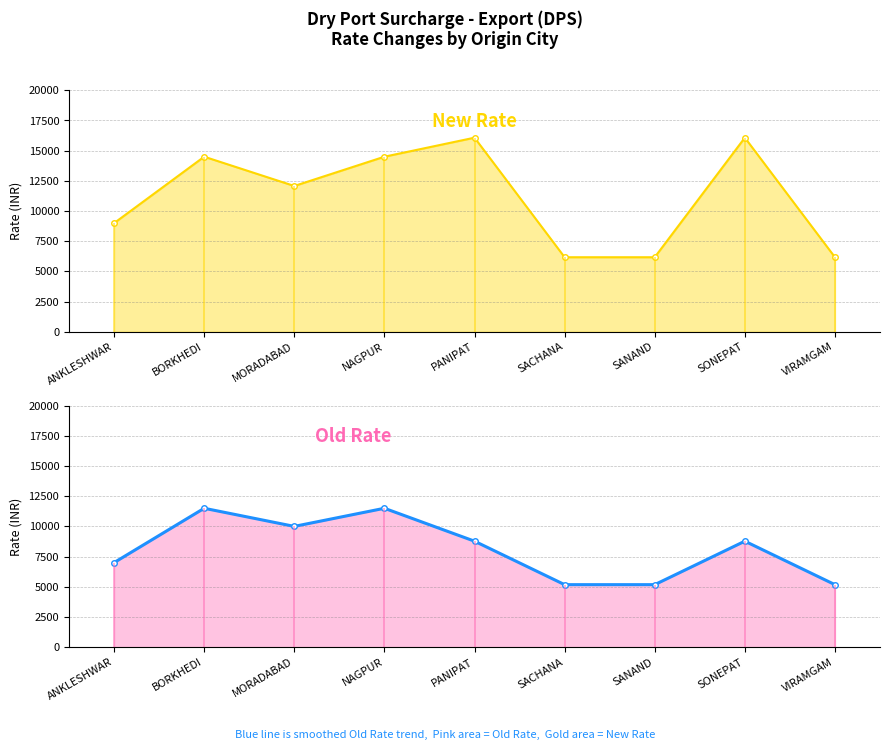

At which label does Old Rate reach its peak?

BORKHEDI